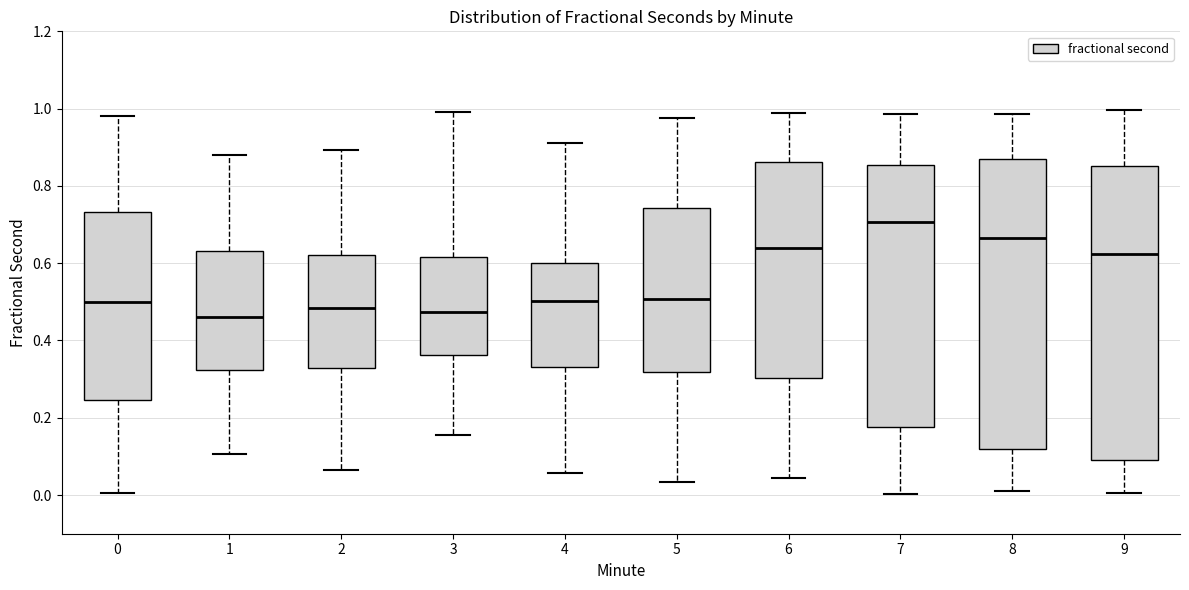

Reading left to right, read every box against the y-axis: the position of its median line, the range the box covers, and the ends of its whiskers. The values are not printed on the chart, so give them approximately, as read against the axis.

0: median 0.50, box 0.24 to 0.74, whiskers 0.00 to 0.98
1: median 0.46, box 0.32 to 0.64, whiskers 0.10 to 0.88
2: median 0.48, box 0.32 to 0.62, whiskers 0.06 to 0.90
3: median 0.48, box 0.36 to 0.62, whiskers 0.16 to 1.00
4: median 0.50, box 0.34 to 0.60, whiskers 0.06 to 0.92
5: median 0.50, box 0.32 to 0.74, whiskers 0.04 to 0.98
6: median 0.64, box 0.30 to 0.86, whiskers 0.04 to 0.98
7: median 0.70, box 0.18 to 0.86, whiskers 0.00 to 0.98
8: median 0.66, box 0.12 to 0.86, whiskers 0.00 to 0.98
9: median 0.62, box 0.10 to 0.86, whiskers 0.00 to 1.00